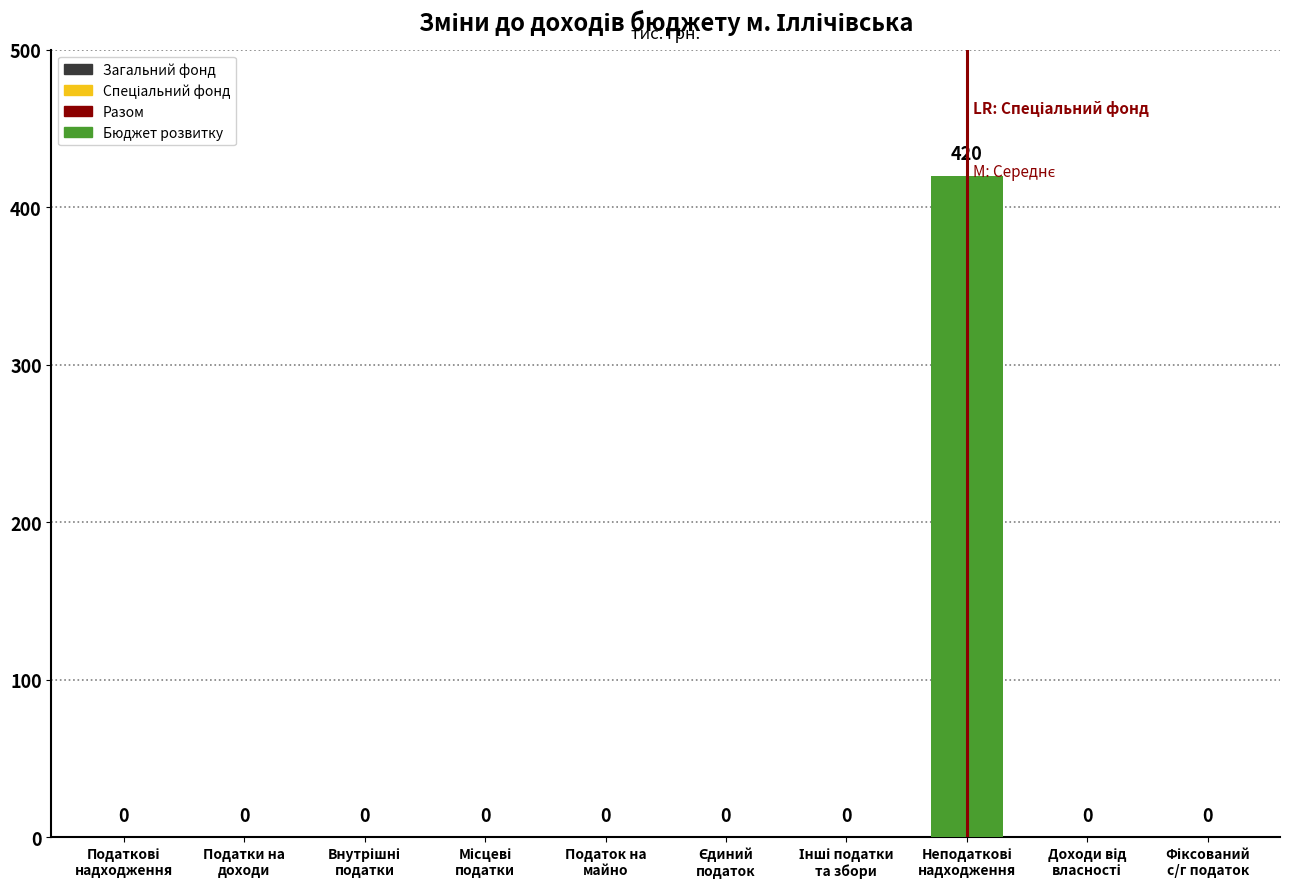

How many positive values are there?

1